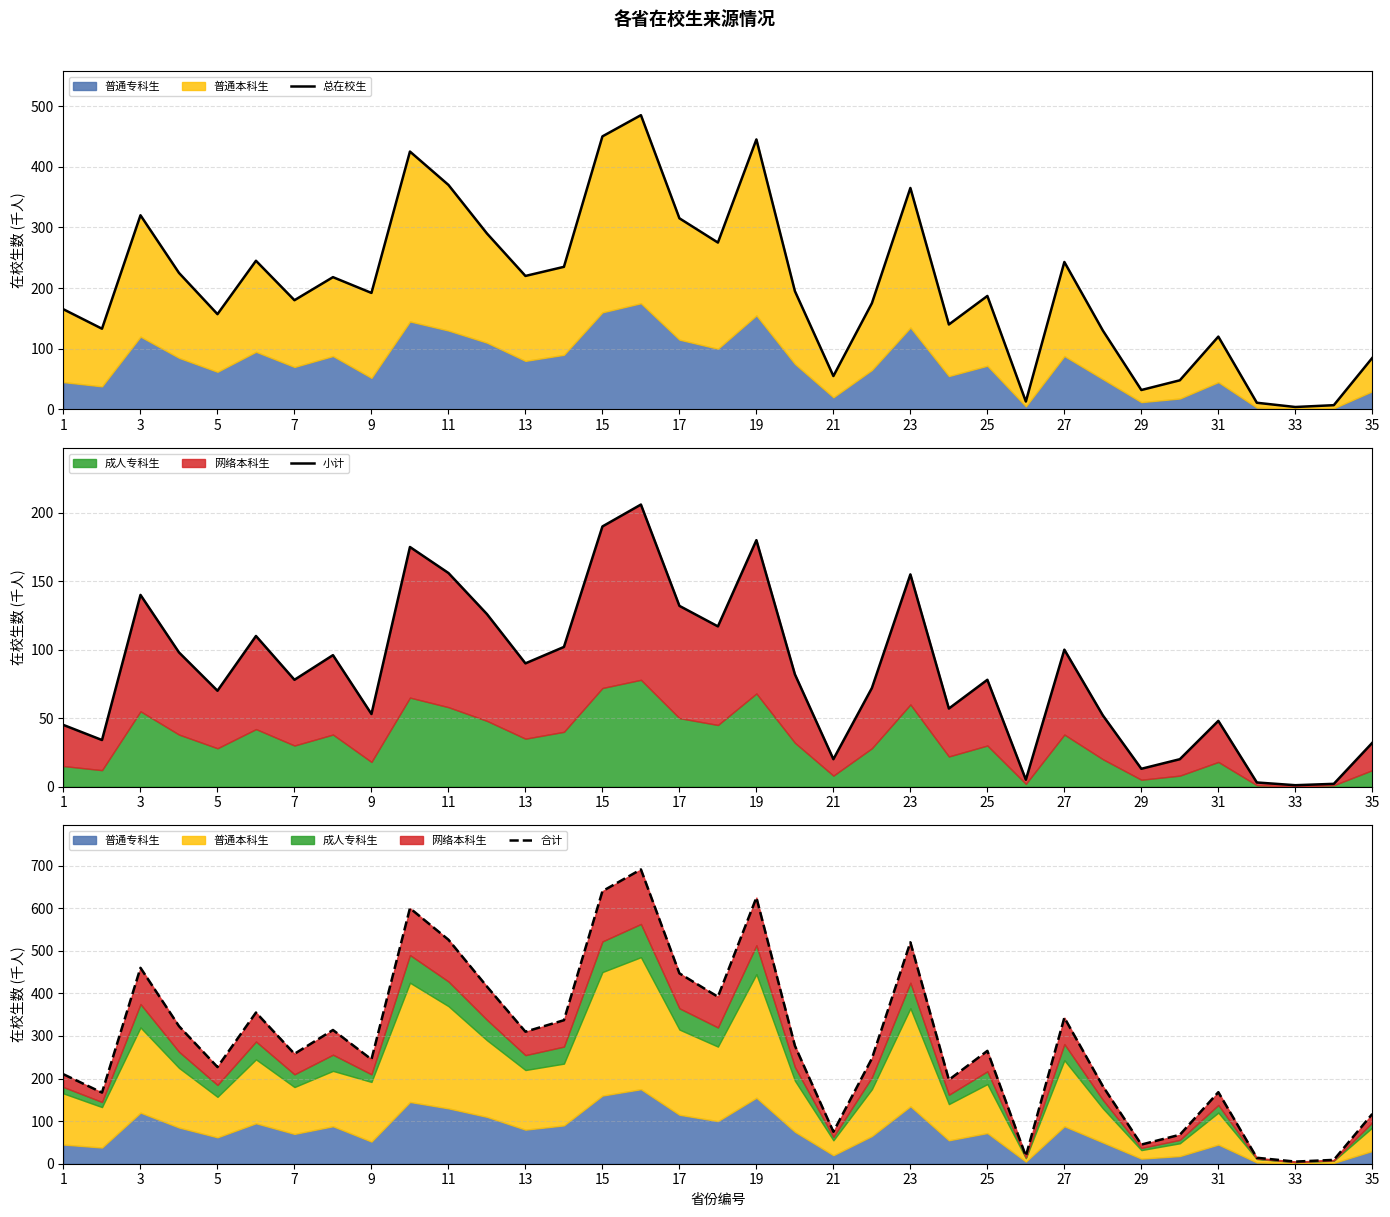

True or false: 小计 and 合计 intersect in this chart.

False